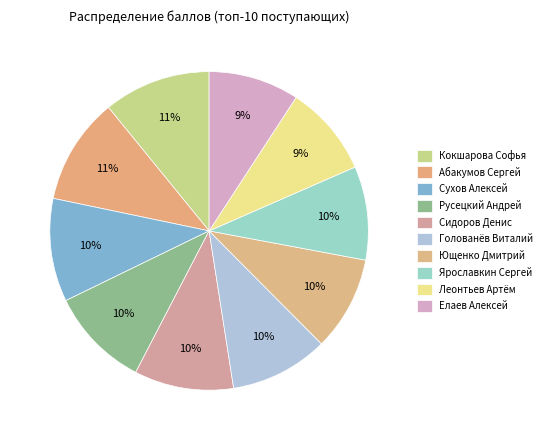

What is the largest slice in the pie chart?

Кокшарова Софья